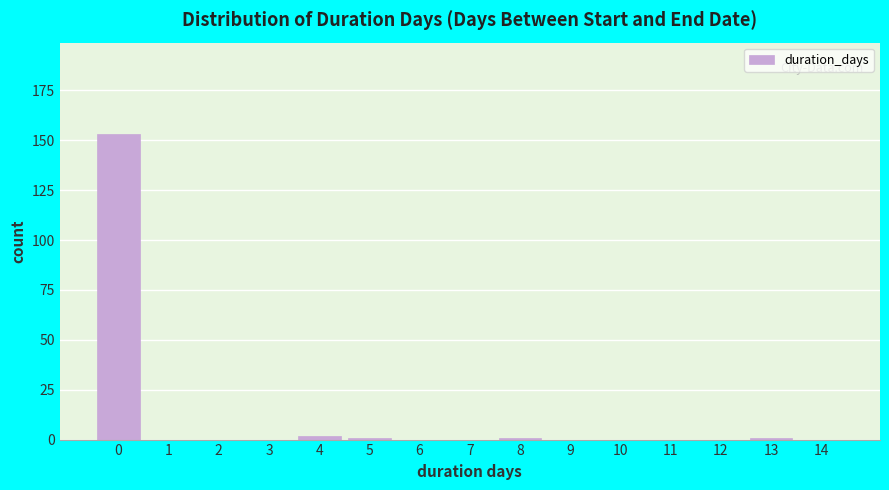

Reading right to left, transcribe all the data shown in this chart.

14=0	13=1	12=0	11=0	10=0	9=0	8=1	7=0	6=0	5=1	4=2	3=0	2=0	1=0	0=153